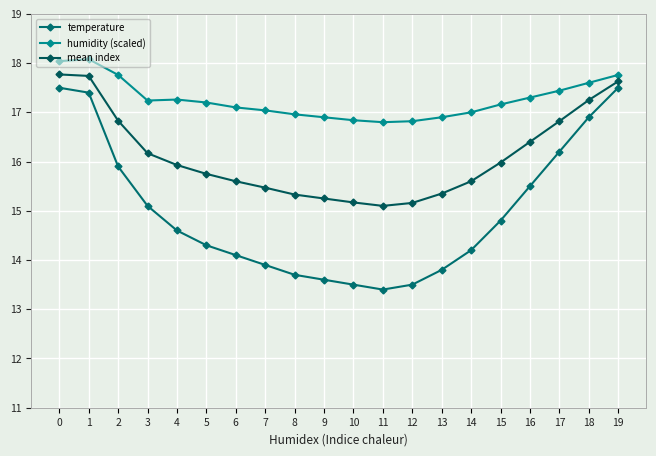

True or false: humidity (scaled) has more than 1 interior local peaks.

True